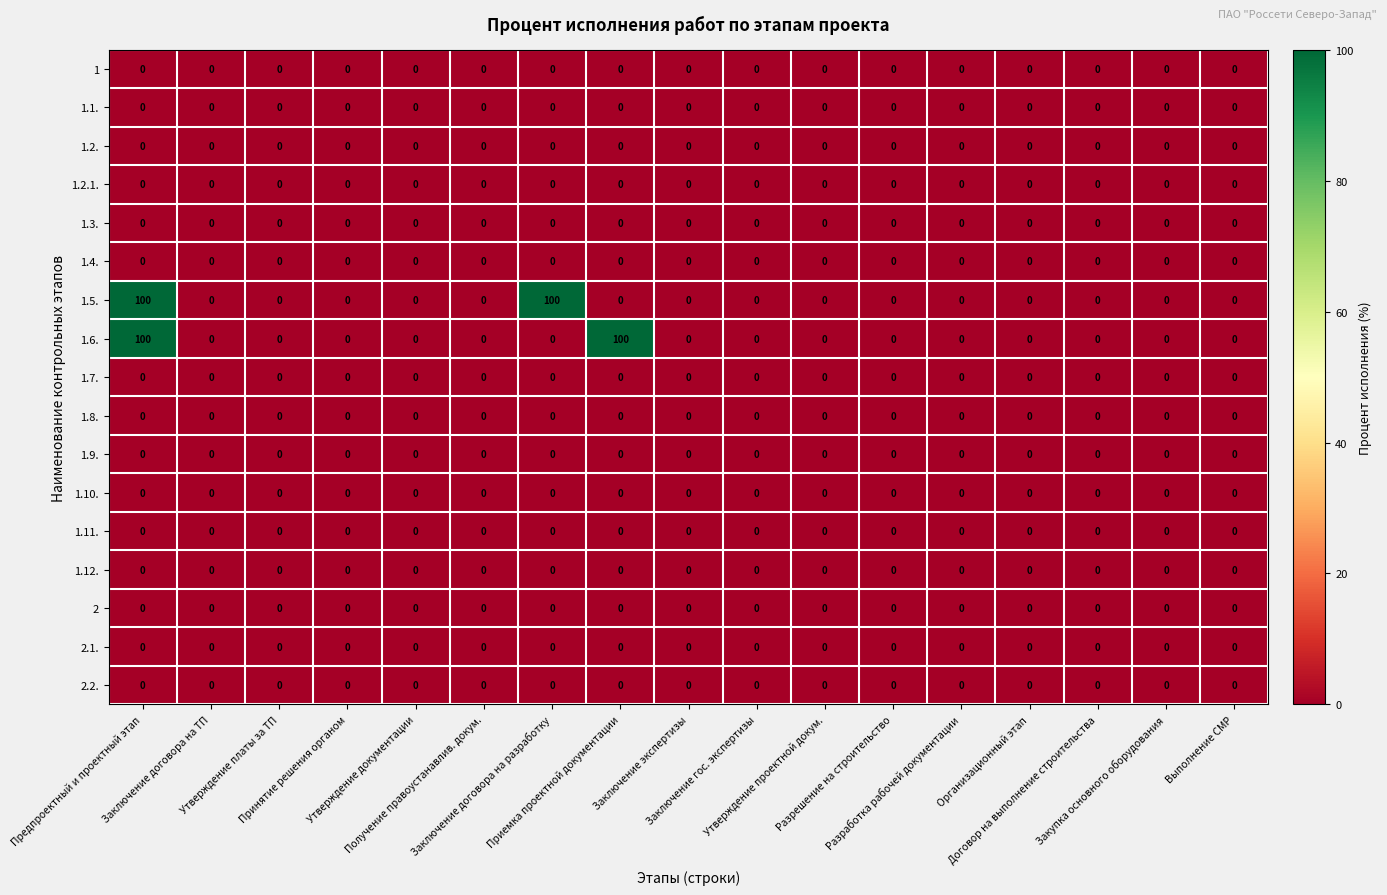

At how many categories does at least one series exceed 98?

3